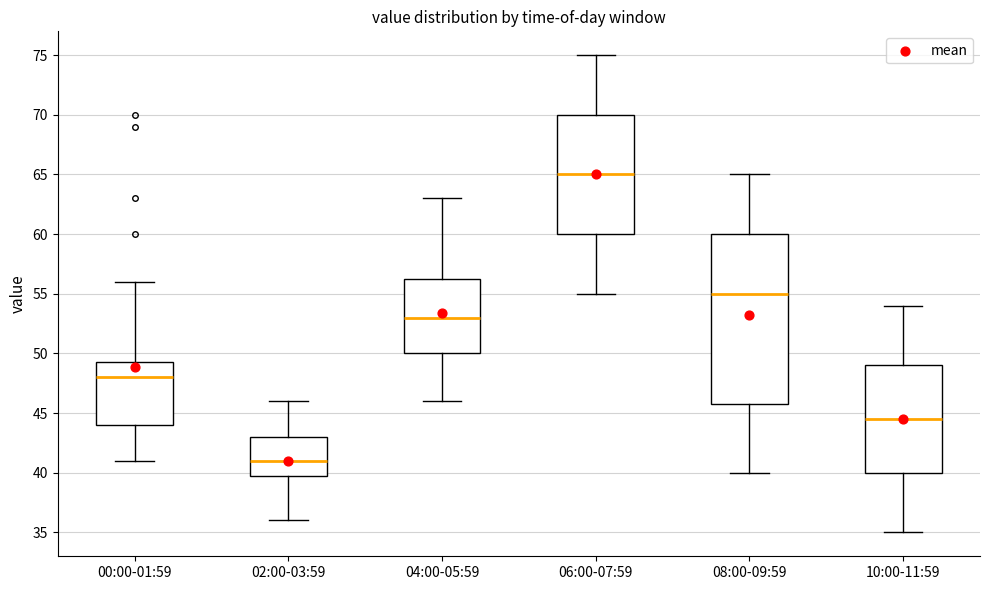

Which box has the lowest median line?

02:00-03:59